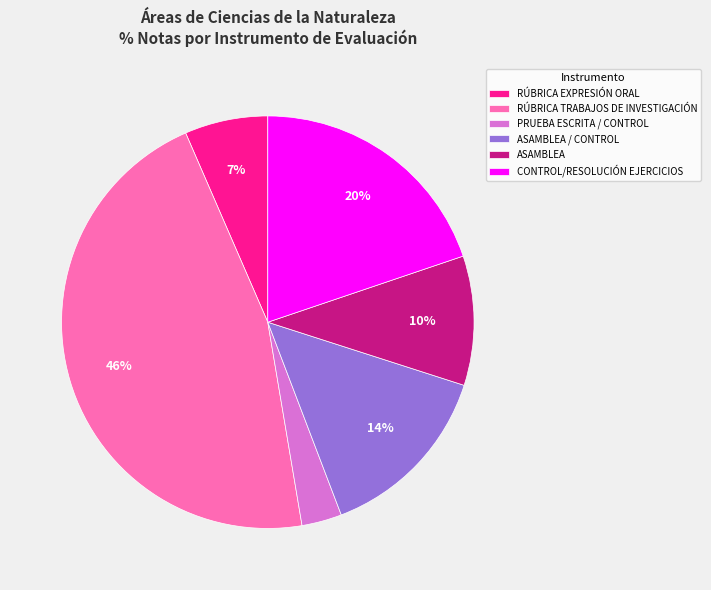

To the nearest percent, what percentage of the pie is PRUEBA ESCRITA / CONTROL?

3%